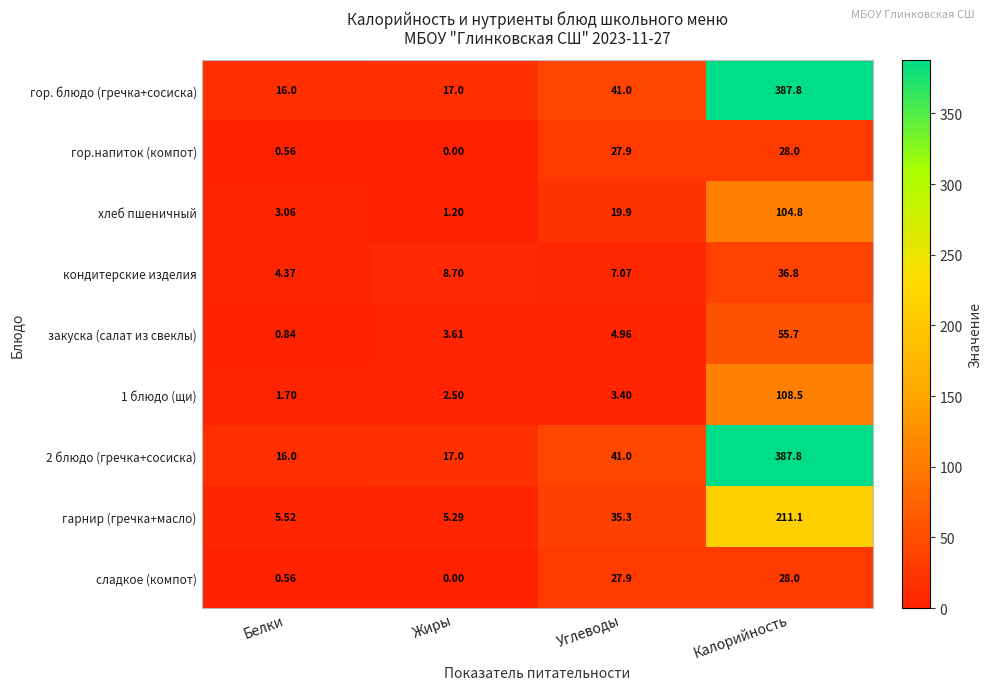

At how many categories does at least one series exceed 251?

1